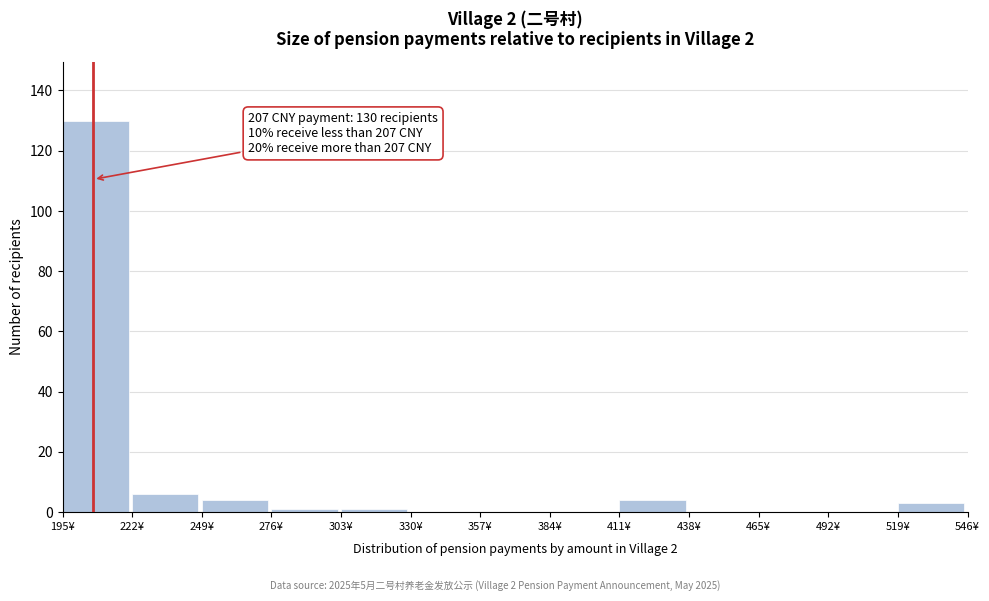

Which range on the x-axis has the tallest bar?

195 to 222